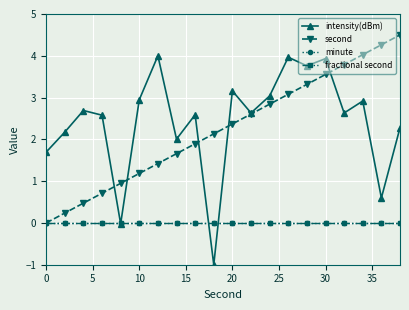

Which series has the largest range (max minus min)?

intensity(dBm)